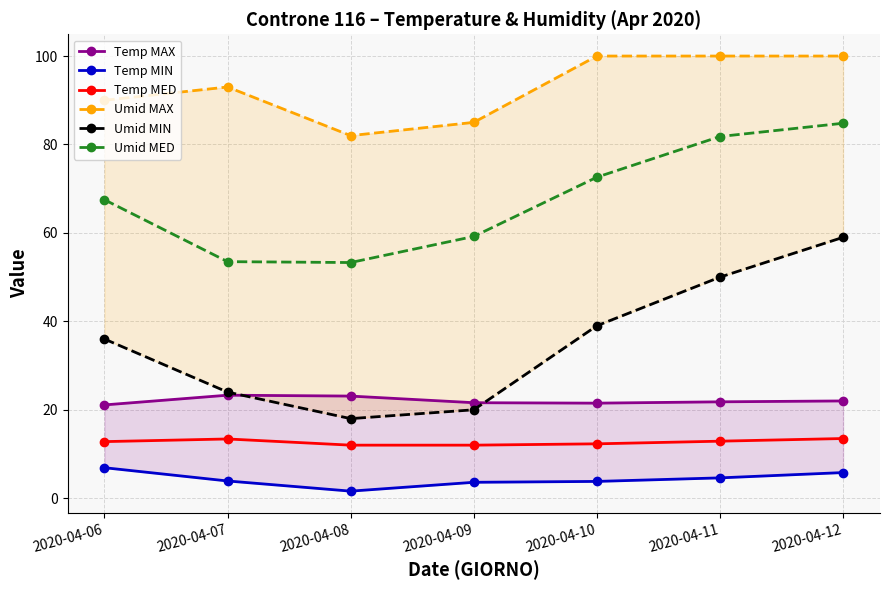

True or false: Temp MED has more than 1 points higher than both neighbors.

False